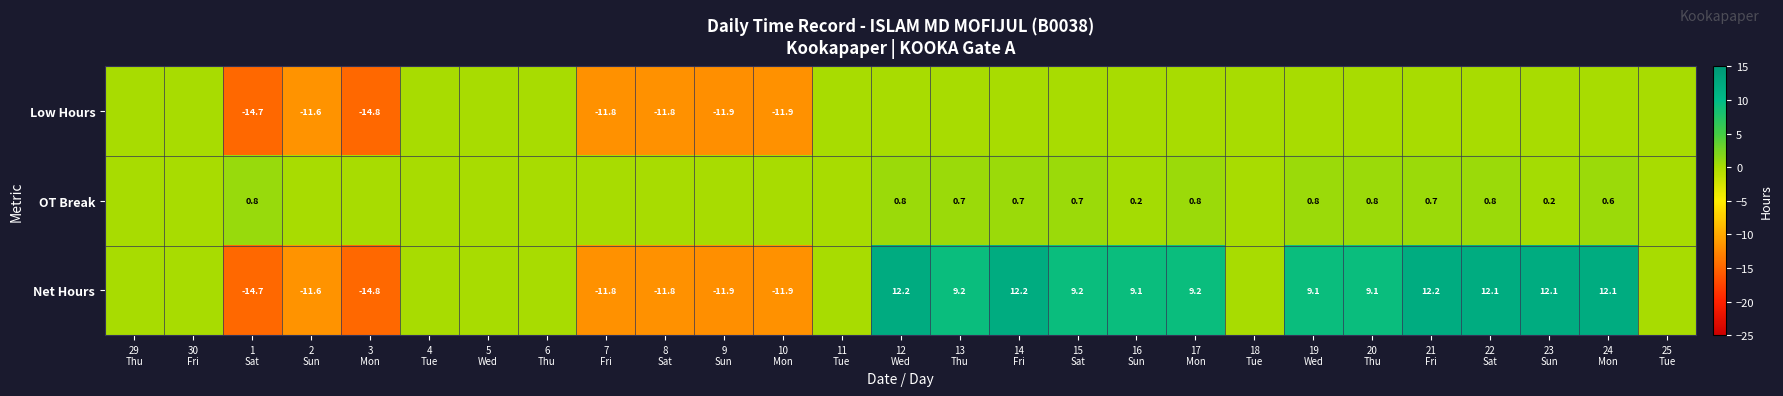

What is the spread (max minus min) of values at 22
Sat?

12.1